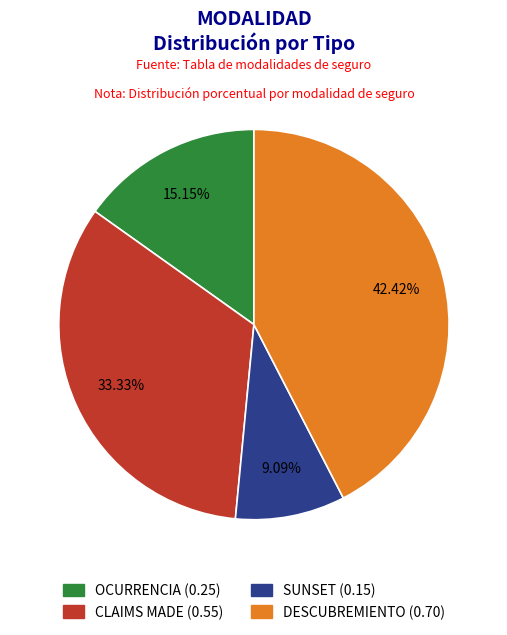

To the nearest percent, what is the average slice percentage?

25%